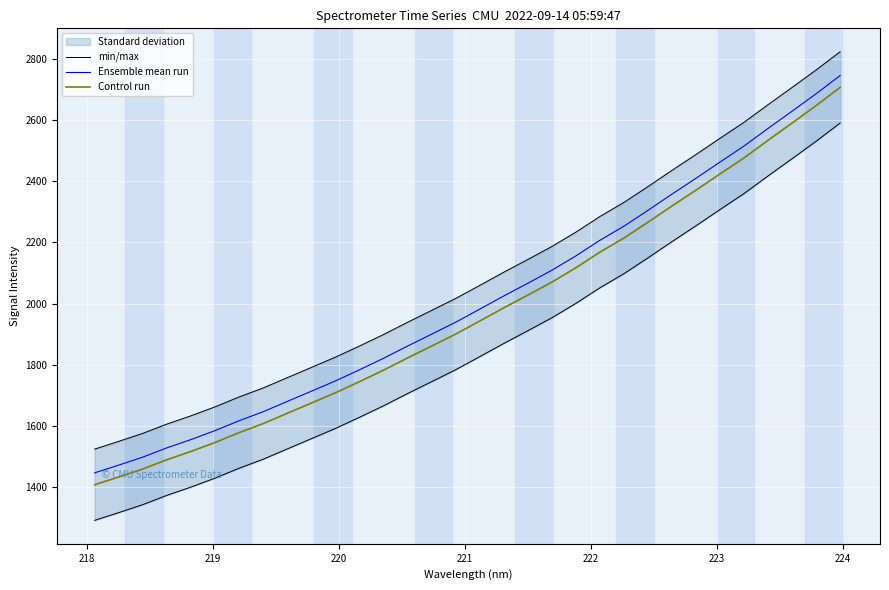

What is the average value of the Ensemble mean run series?

2008.8